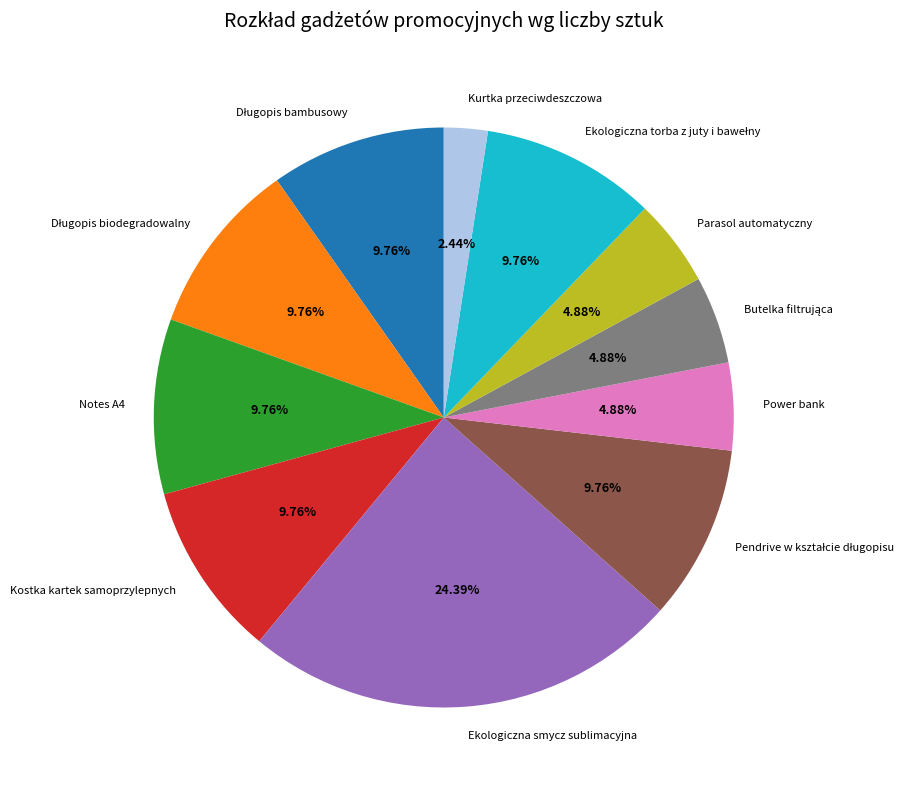

Does any single category account for the majority?

No